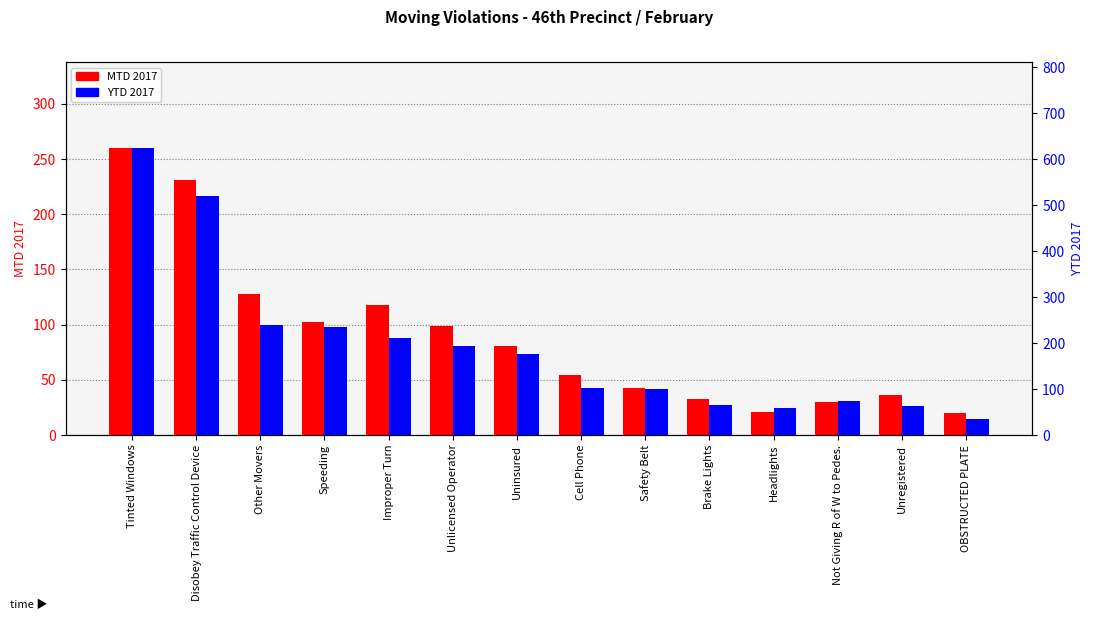

True or false: MTD 2017 has a value of 88 at Cell Phone.

False